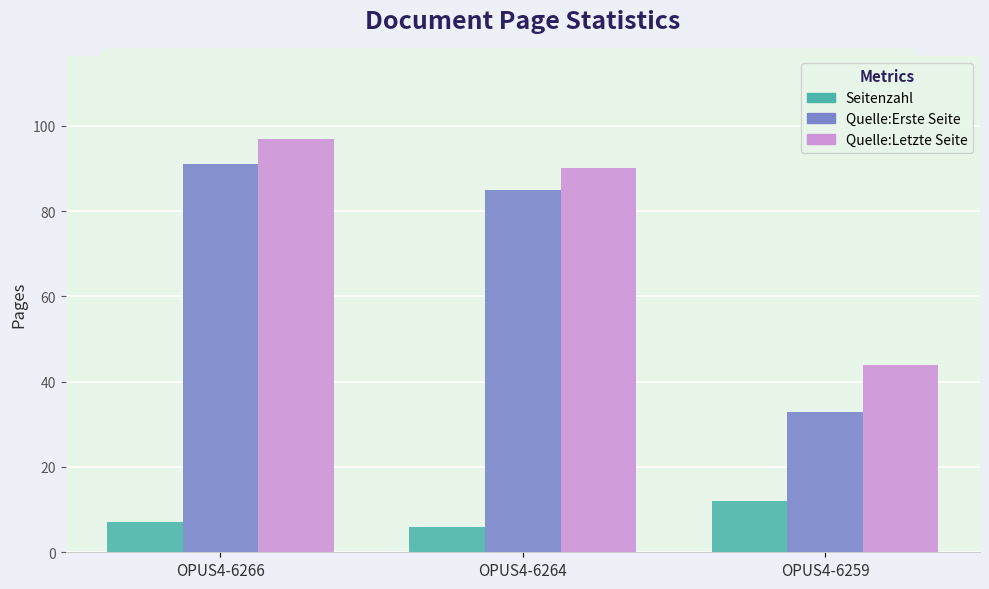

Where is Quelle:Erste Seite nearest to the value 62?

OPUS4-6264